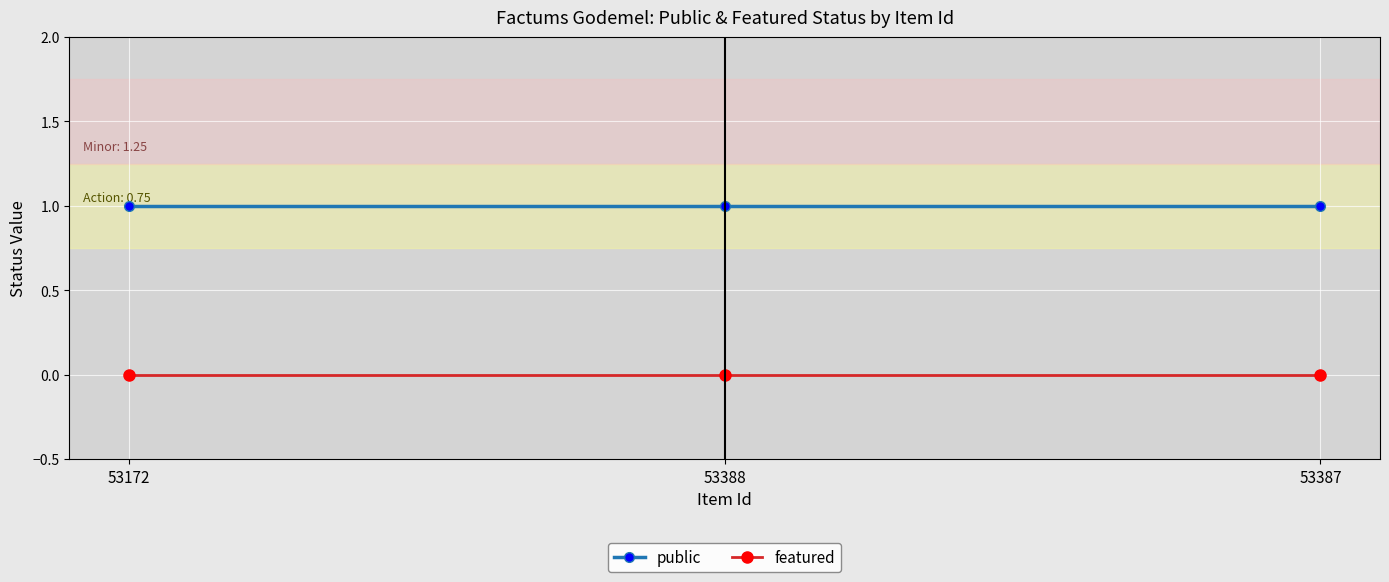

Rank the series at 53388 from lowest to highest value.

featured, public